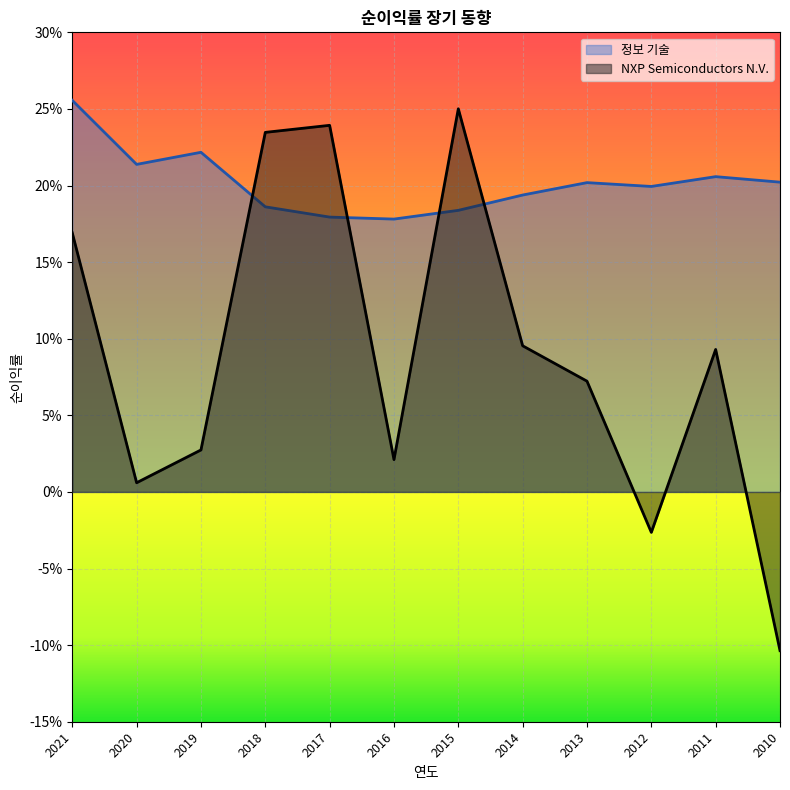

Which series ends up on top after the final intersection of 정보 기술 and NXP Semiconductors N.V.?

정보 기술